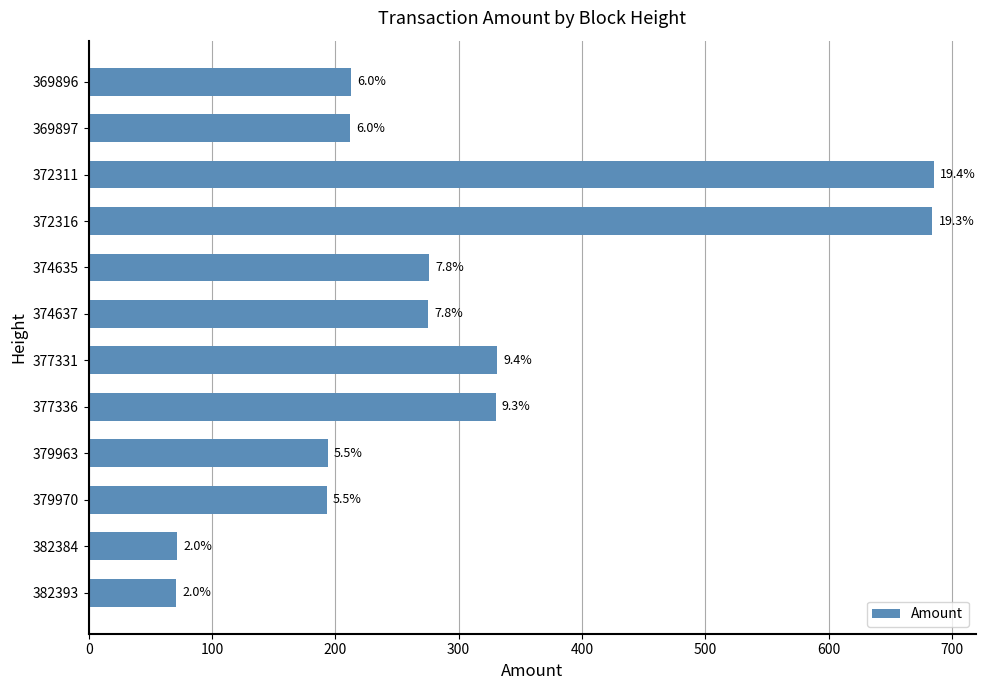

Does the chart contain stacked bars?

No